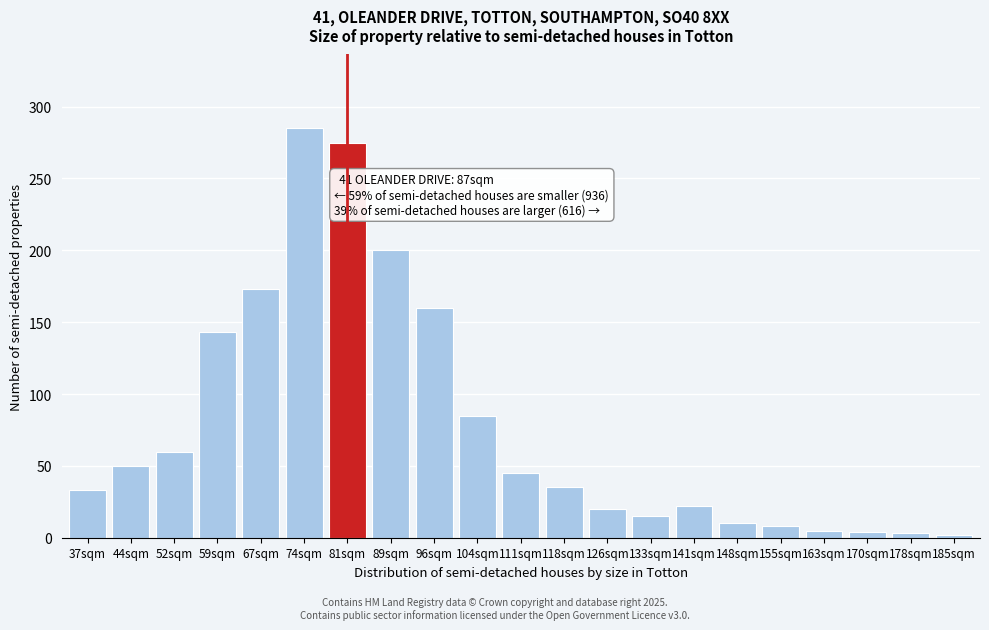

What is the maximum value shown in the chart?

285